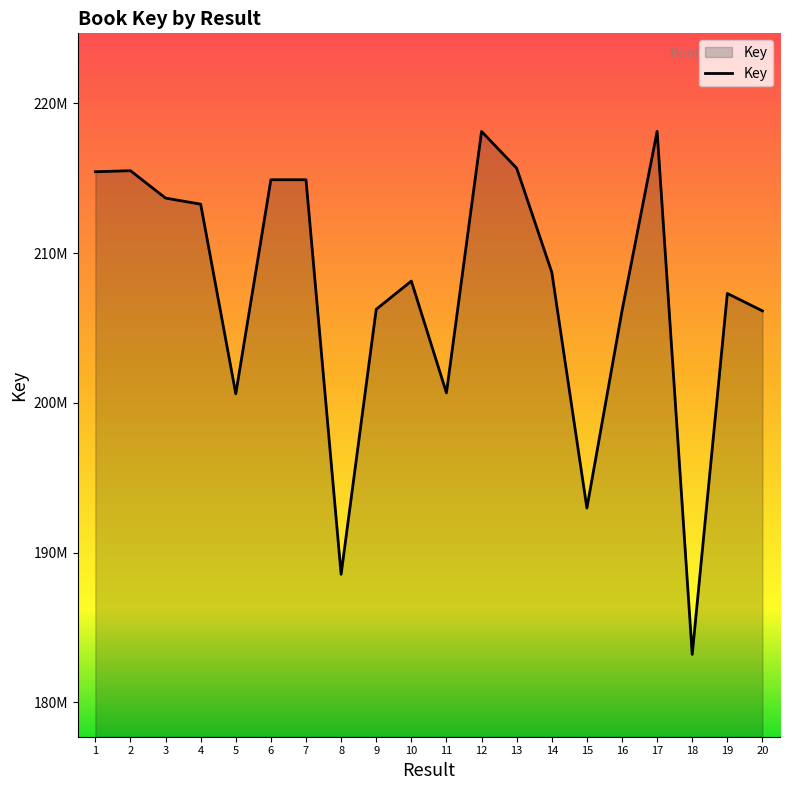

Is it true that the value at 6 is 381011730?

False